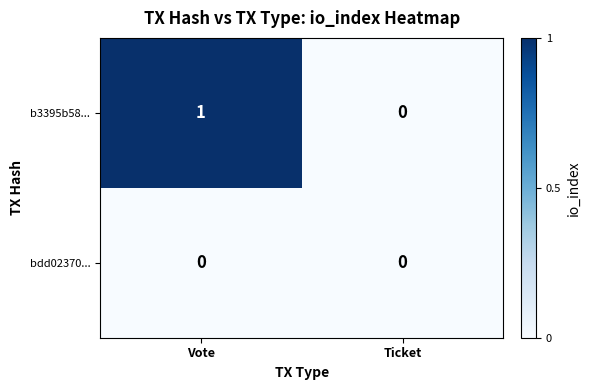

At Vote, list the series in order from smallest to largest.

bdd02370..., b3395b58...